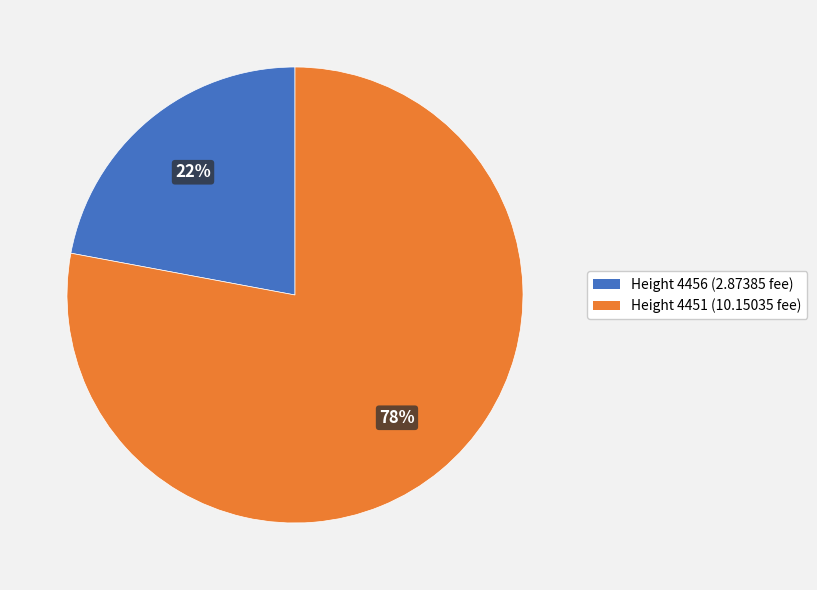

Is the sum of Height 4456 and Height 4451 greater than half?

Yes